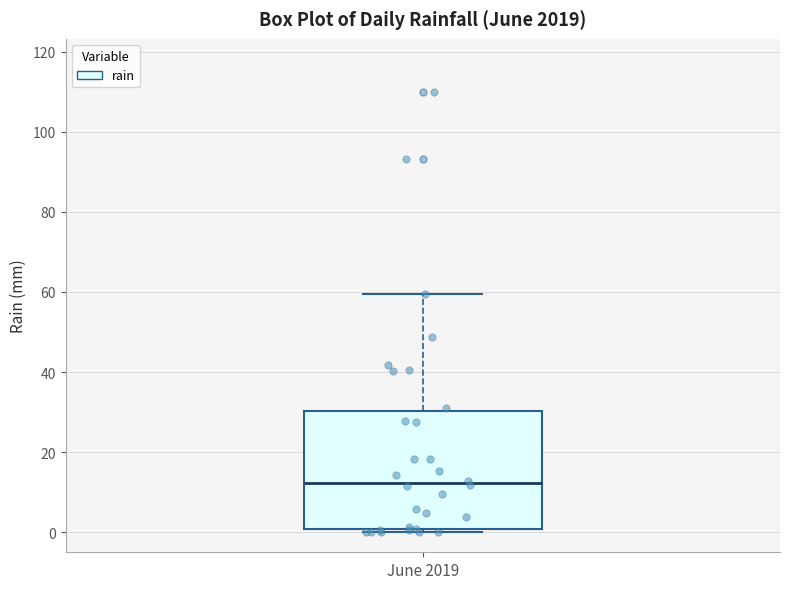

Where does the upper whisker of the box for June 2019 end on the y-axis? The values are not printed on the chart, so give them approximately, as read against the axis.

60